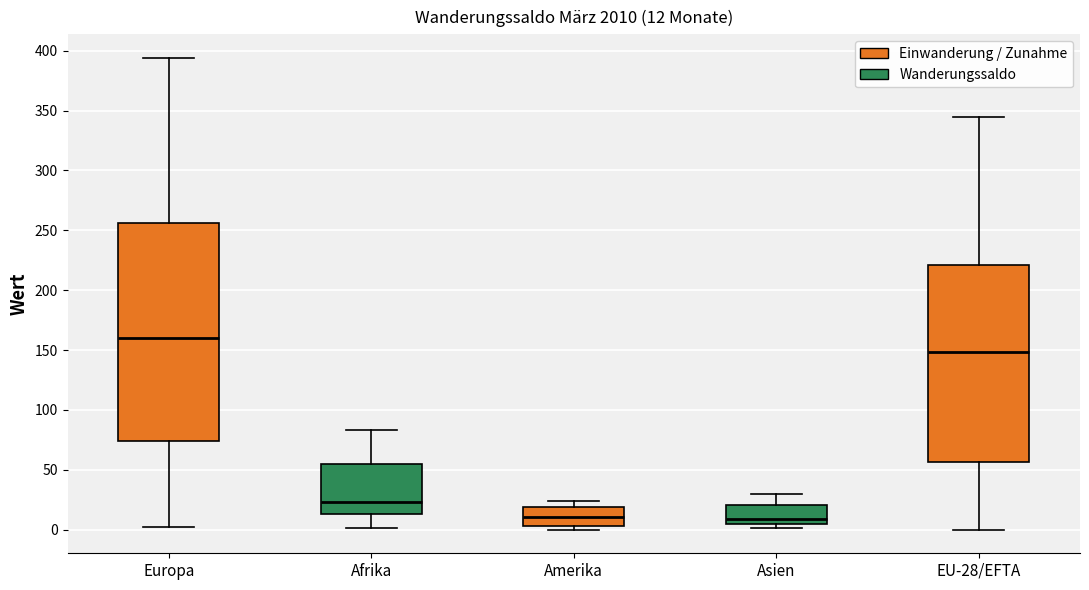

Which box is the tallest, from its lower edge to its upper edge?

Europa